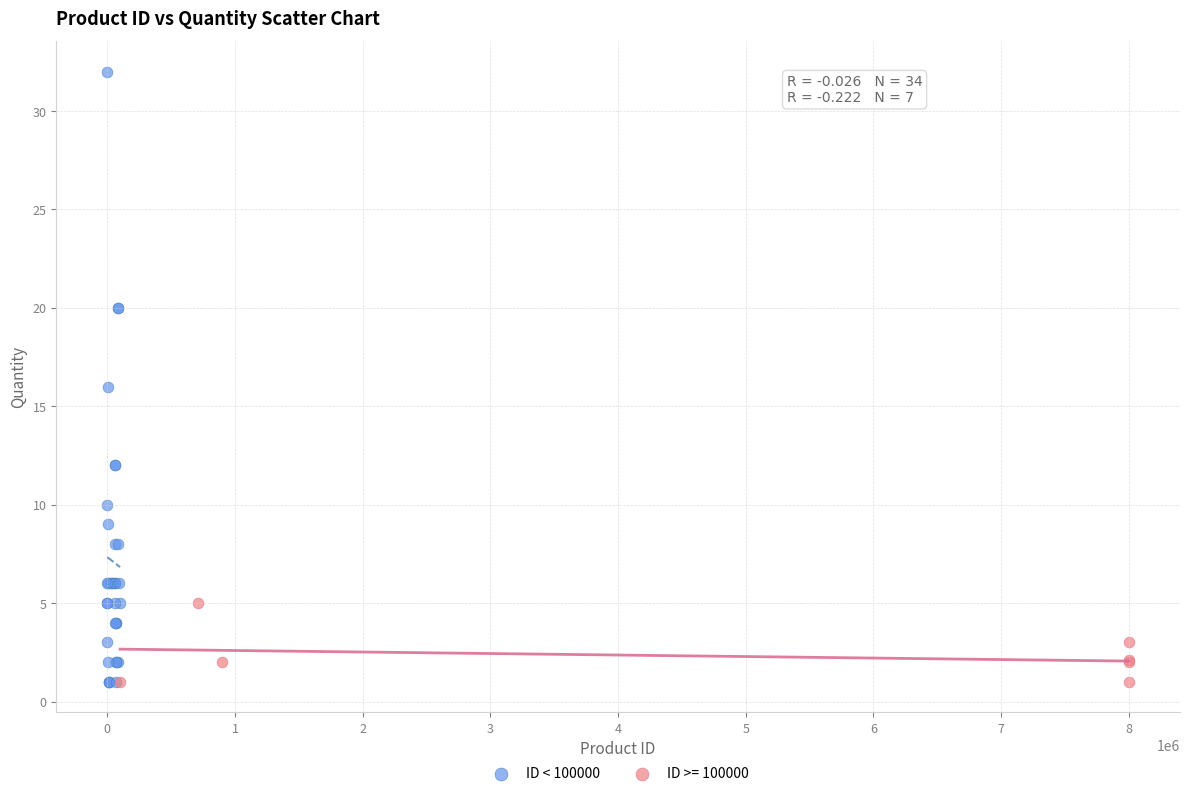

Which series contains the highest Y value?

ID < 100000